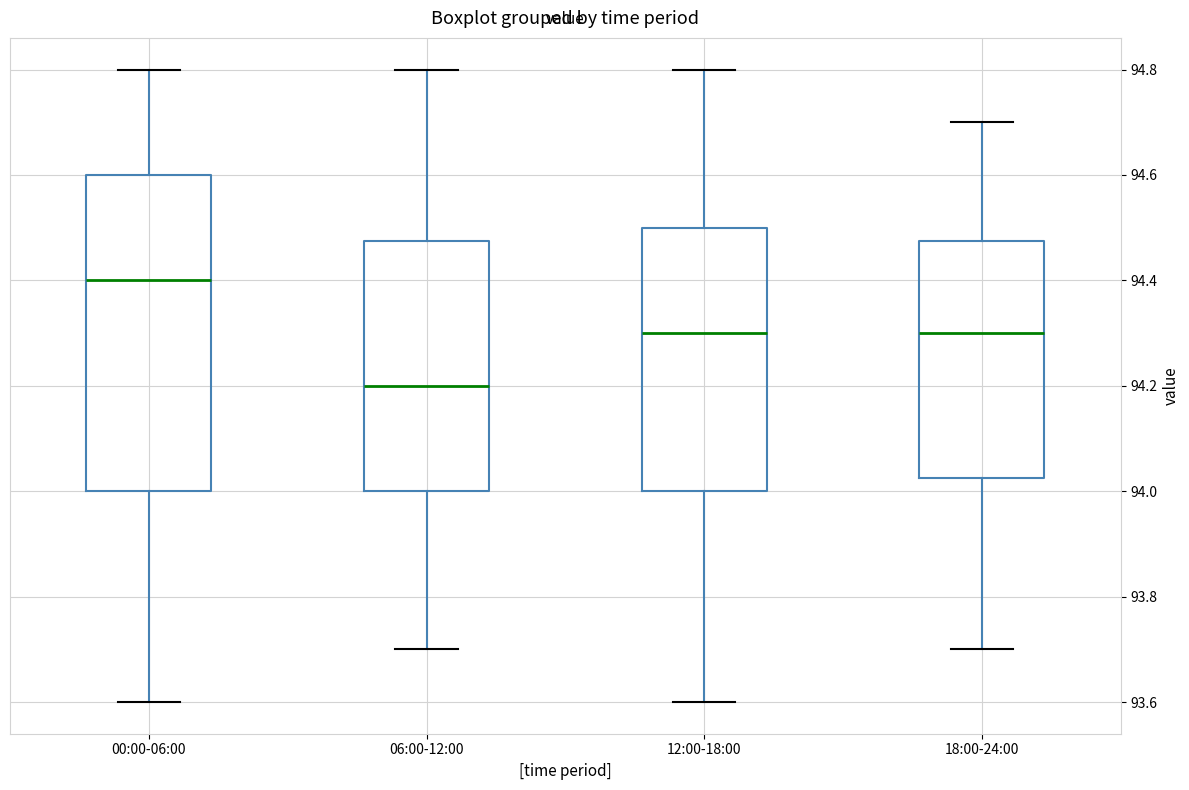

Which box's median line is the lowest?

06:00-12:00